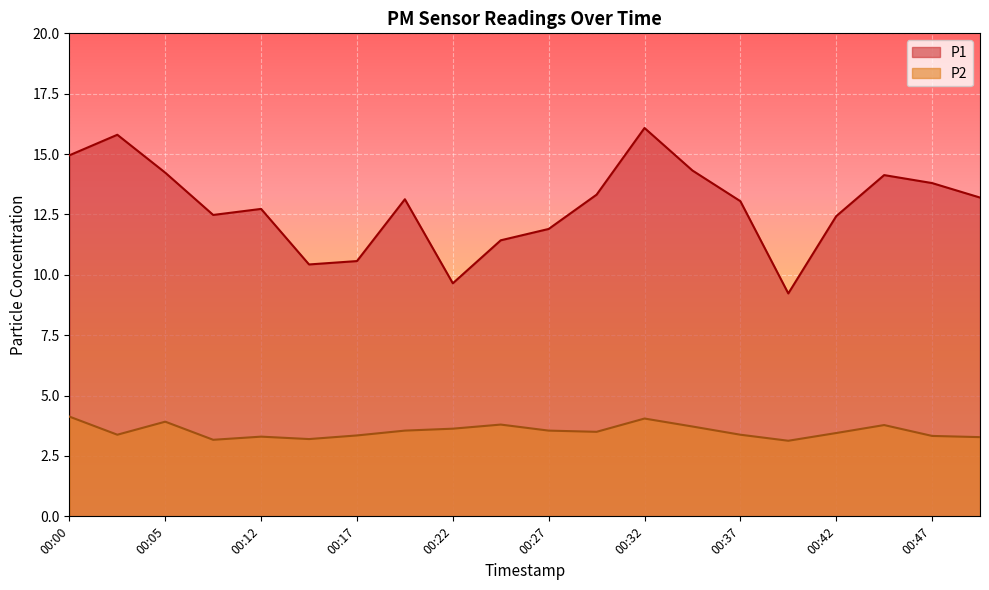

True or false: P1 and P2 intersect in this chart.

False